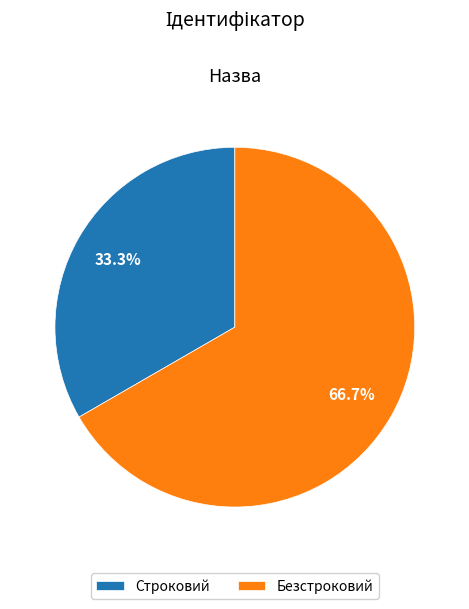

The Строковий slice represents 20% of the pie. True or false?

False